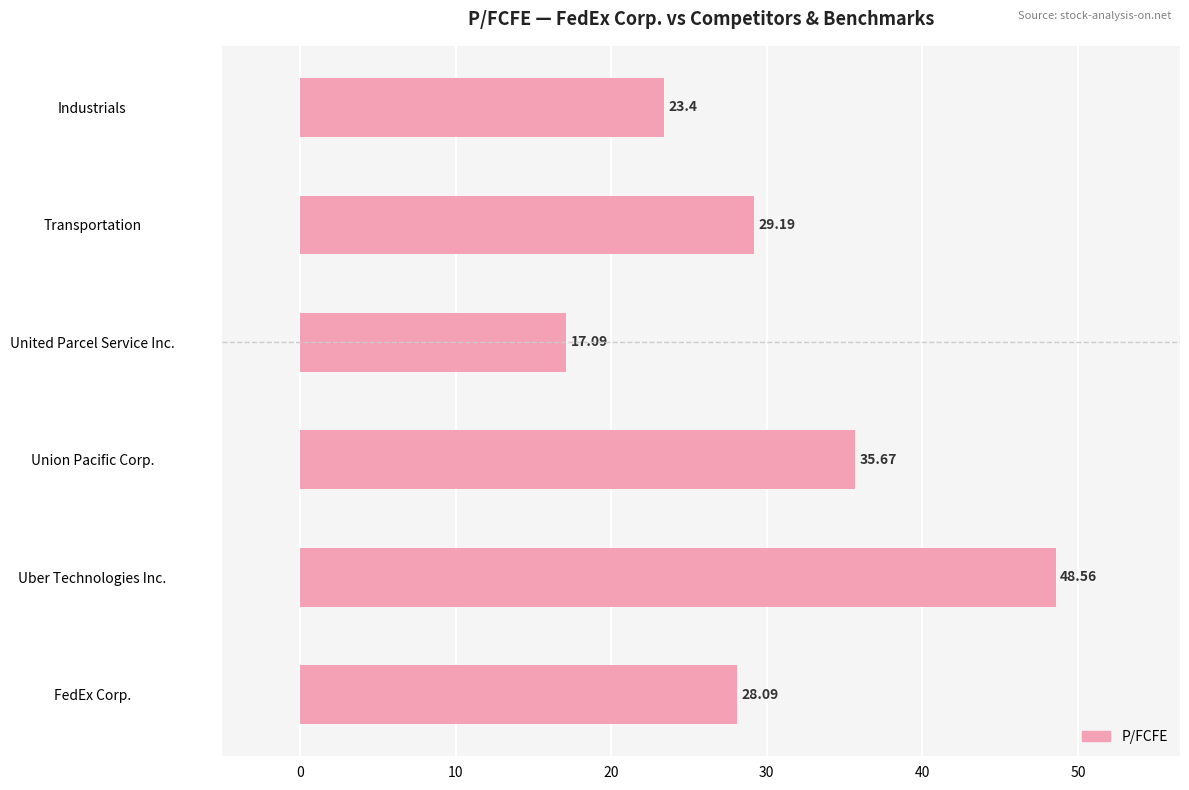

Rank the categories by value from lowest to highest.

United Parcel Service Inc., Industrials, FedEx Corp., Transportation, Union Pacific Corp., Uber Technologies Inc.